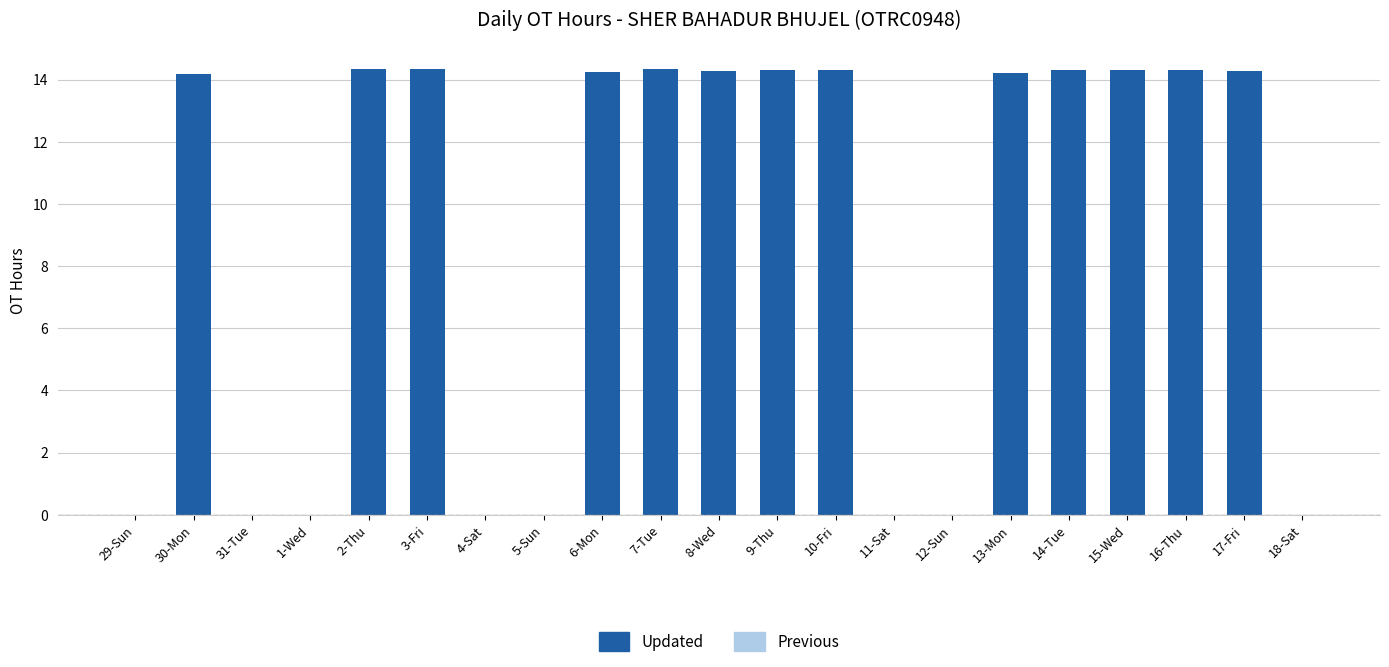

What is the sum of all values?

185.7